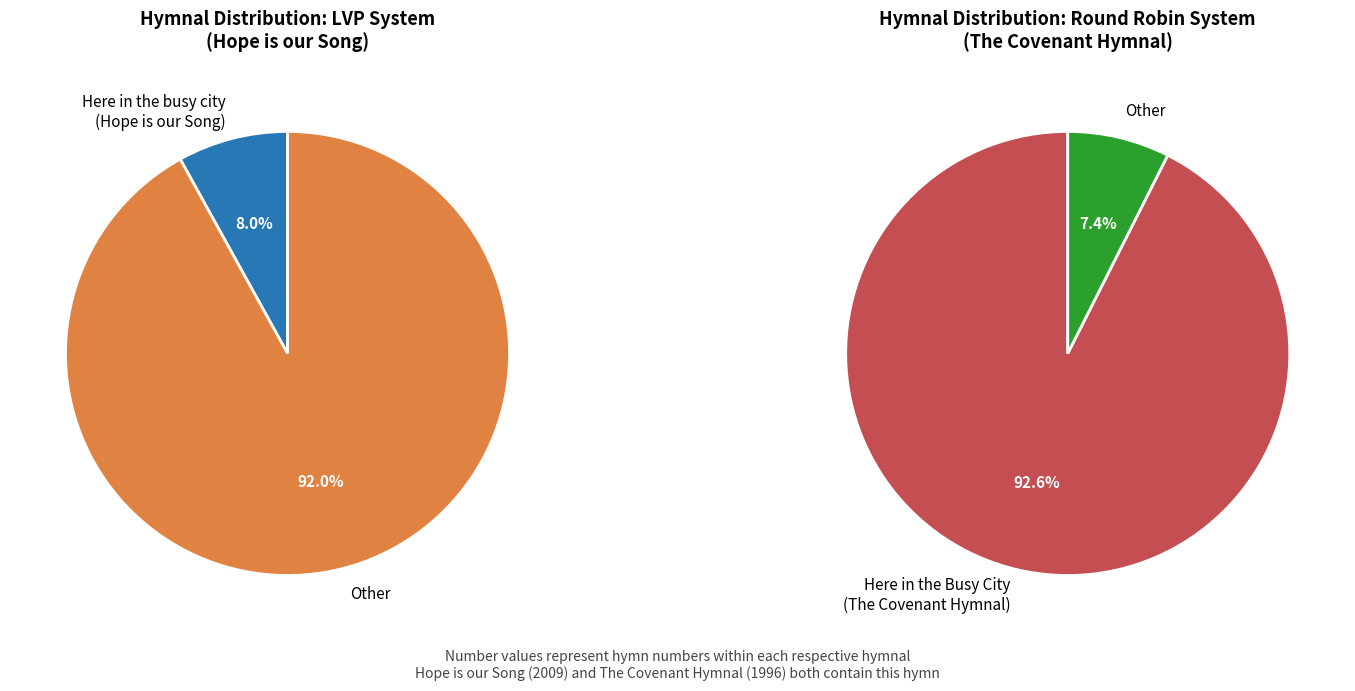

What is the largest slice in the pie chart?

Here in the Busy City (The Covenant Hymnal)